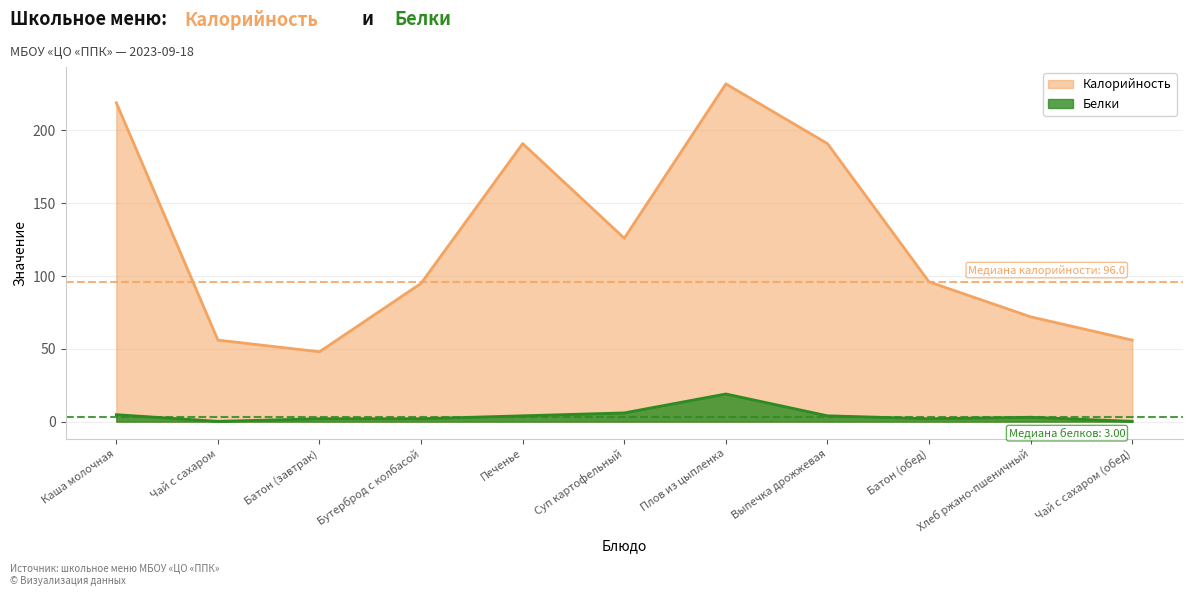

What is the average value of the Белки series?

4.3